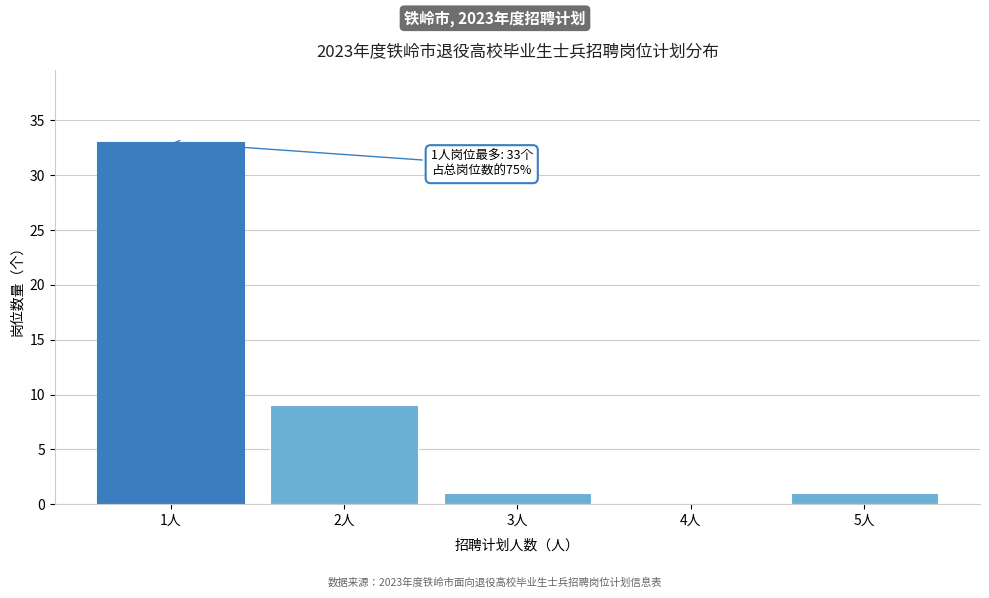

Reading right to left, transcribe all the data shown in this chart.

5人=1	4人=0	3人=1	2人=9	1人=33